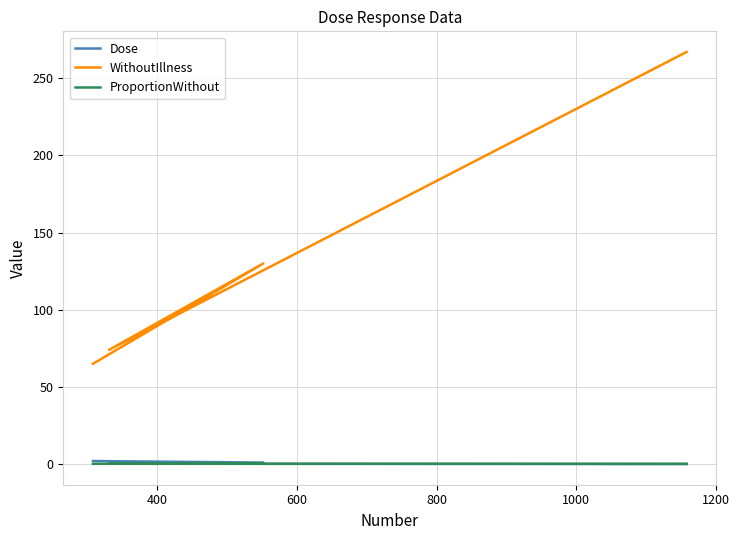

After their last crossing, which series has the higher values: ProportionWithout or Dose?

Dose